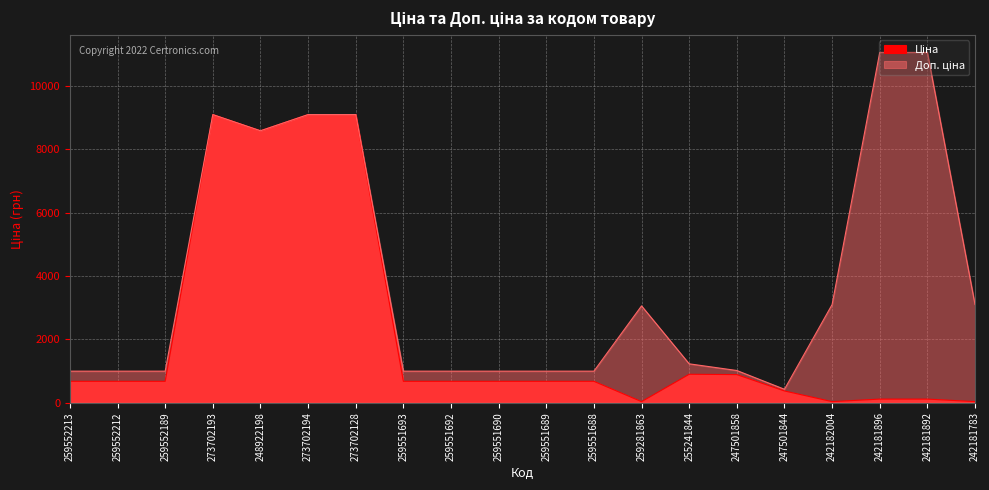

What is the sum of the Доп. ціна values at 259552212 and 259552213?

1985.5